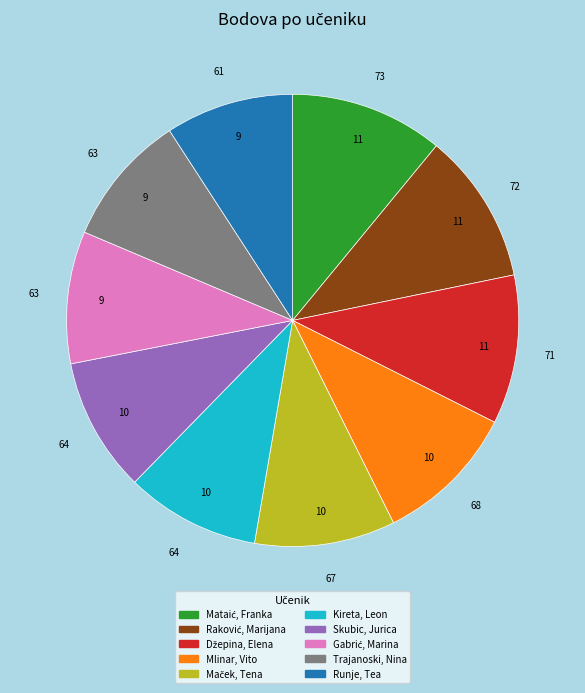

Is it true that Kireta, Leon is 4% of the pie?

False